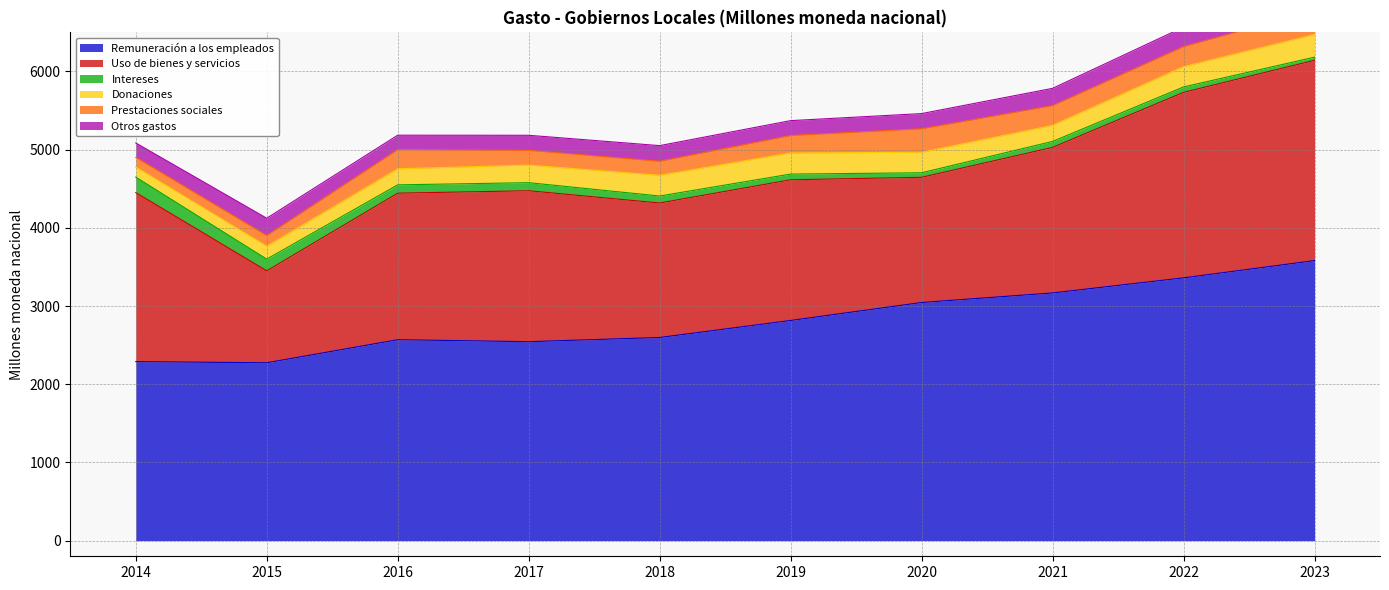

Does the chart have visible grid lines?

Yes